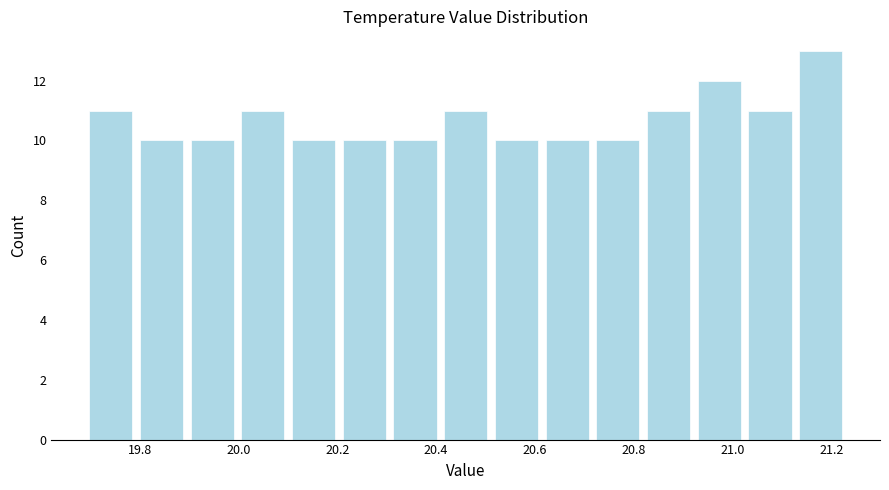

Reading left to right, transcribe this chart: for each bar, give the range it covers on the x-axis and its height. Neither the bar edges nor the heights are printed on the chart, so give them approximately, as read against the axes.

19.70 to 19.80: 11
19.80 to 19.90: 10
19.90 to 20.00: 10
20.00 to 20.10: 11
20.10 to 20.20: 10
20.20 to 20.30: 10
20.30 to 20.40: 10
20.40 to 20.52: 11
20.52 to 20.62: 10
20.62 to 20.72: 10
20.72 to 20.82: 10
20.82 to 20.92: 11
20.92 to 21.02: 12
21.02 to 21.12: 11
21.12 to 21.24: 13